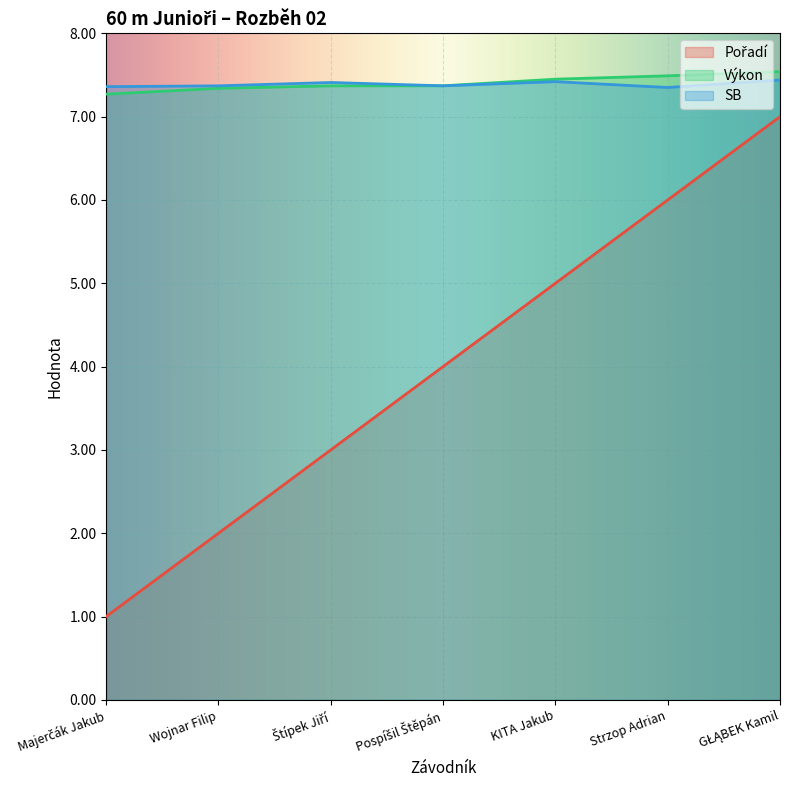

List the labels in order of SB value, largest first.

GŁĄBEK Kamil, KITA Jakub, Štípek Jiří, Wojnar Filip, Pospíšil Štěpán, Majerčák Jakub, Strzop Adrian